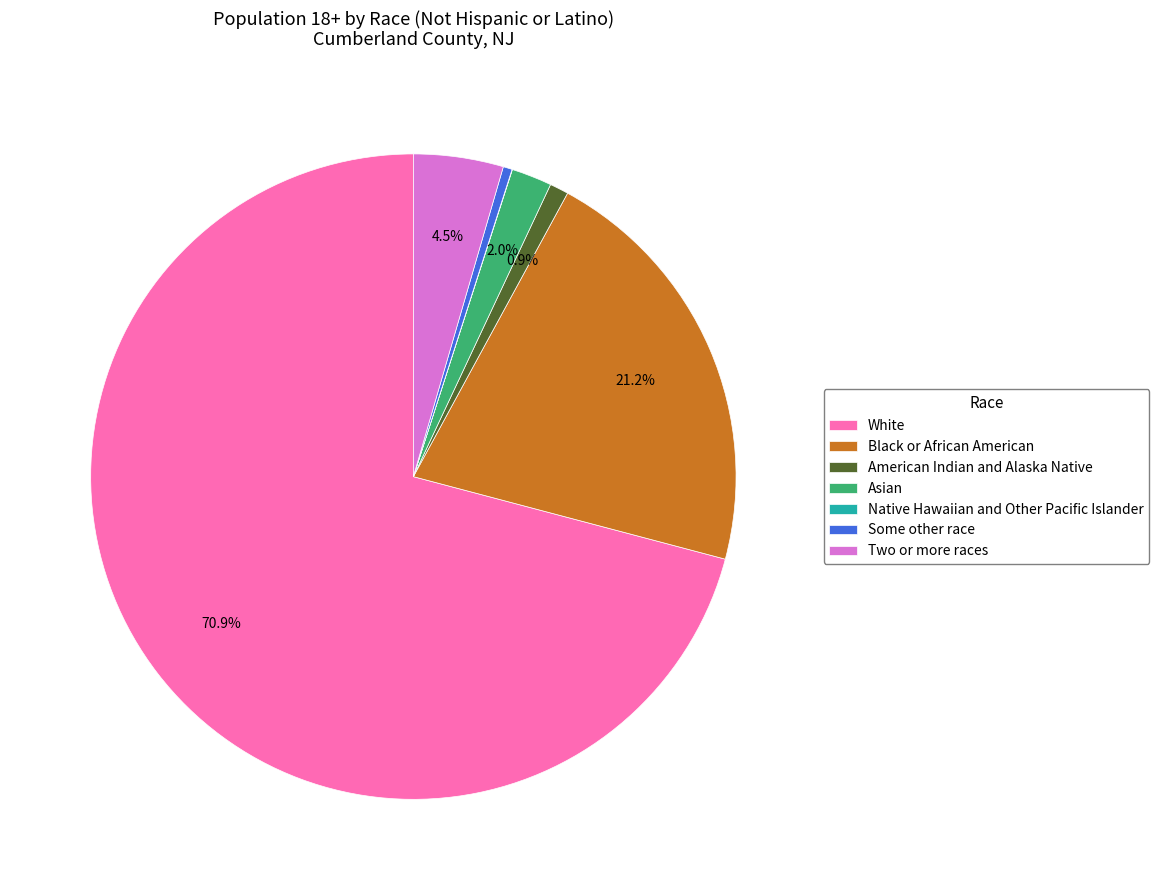

What percentage is NOT represented by Asian?

98.0%